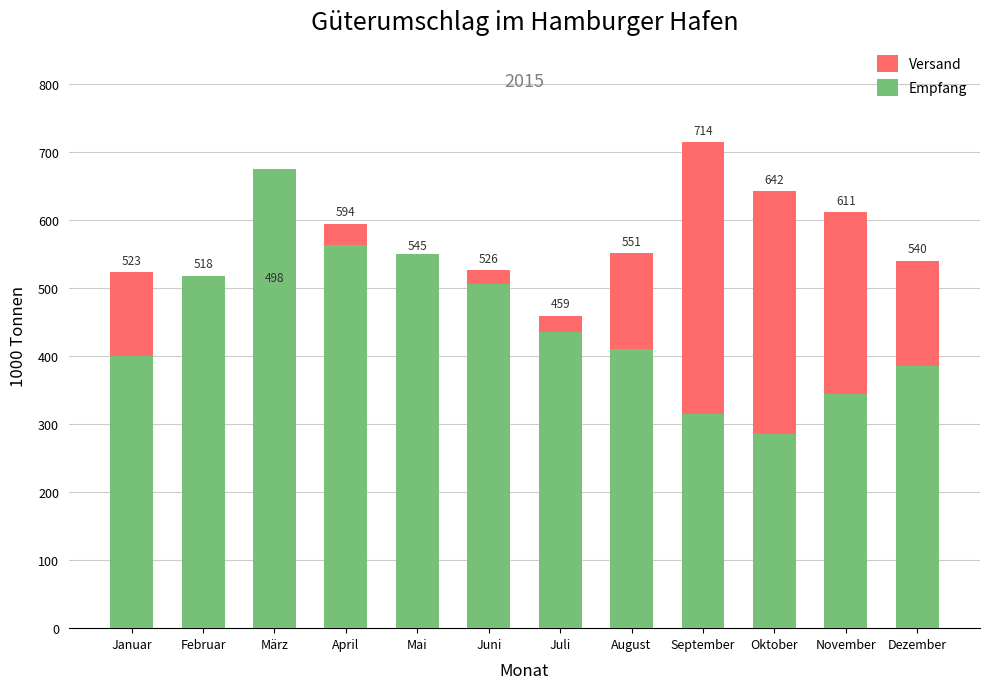

How many data points does each series have?

12